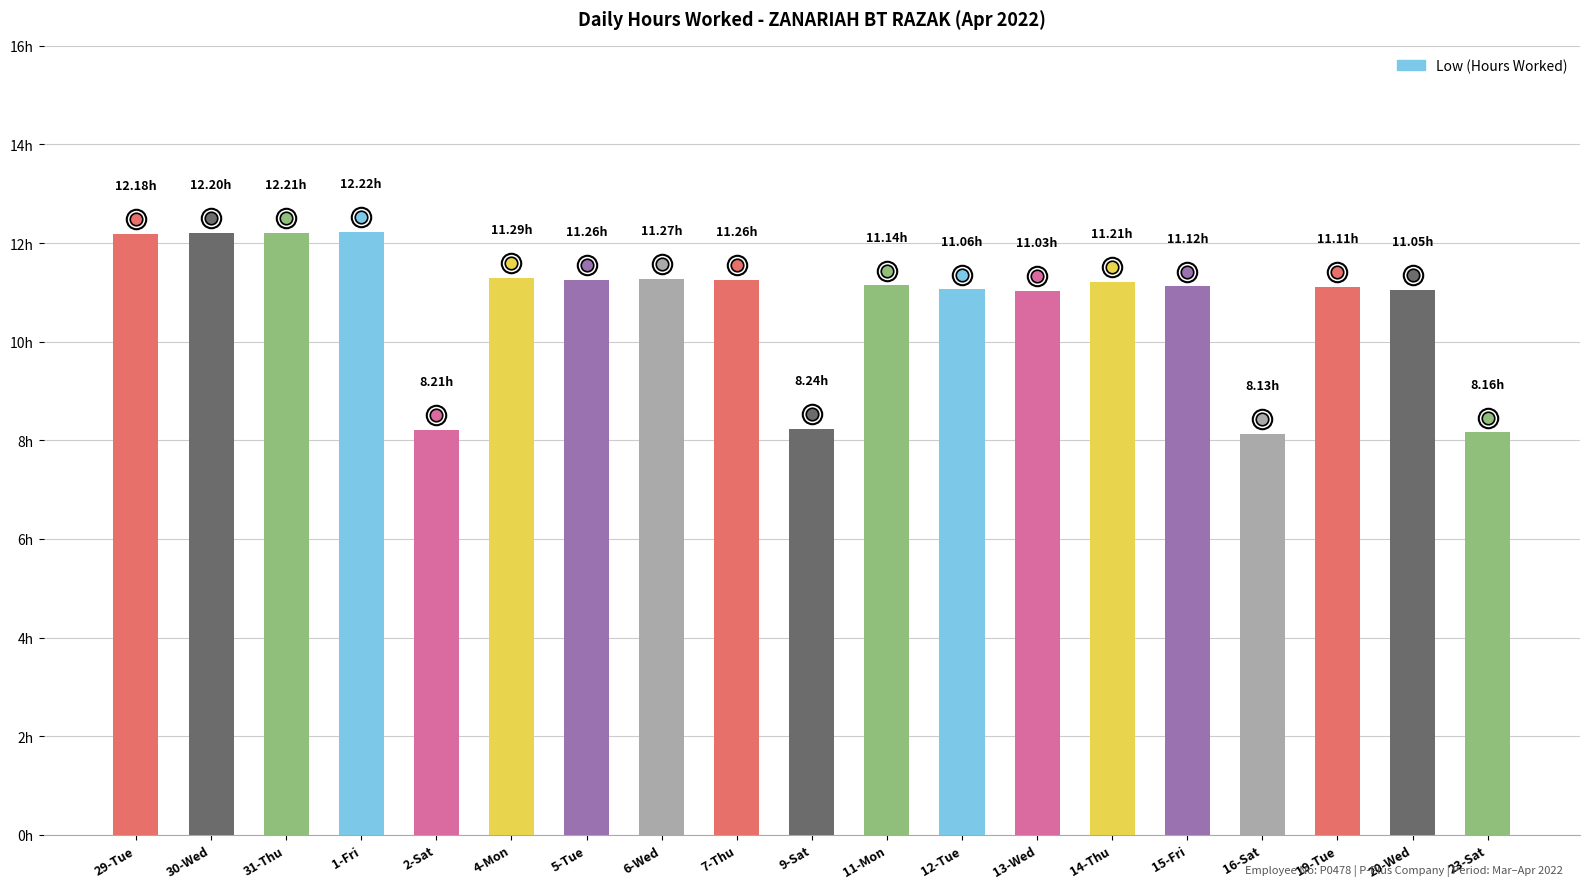

List the labels in order of value, largest first.

1-Fri, 31-Thu, 30-Wed, 29-Tue, 4-Mon, 6-Wed, 5-Tue, 7-Thu, 14-Thu, 11-Mon, 15-Fri, 19-Tue, 12-Tue, 20-Wed, 13-Wed, 9-Sat, 2-Sat, 23-Sat, 16-Sat